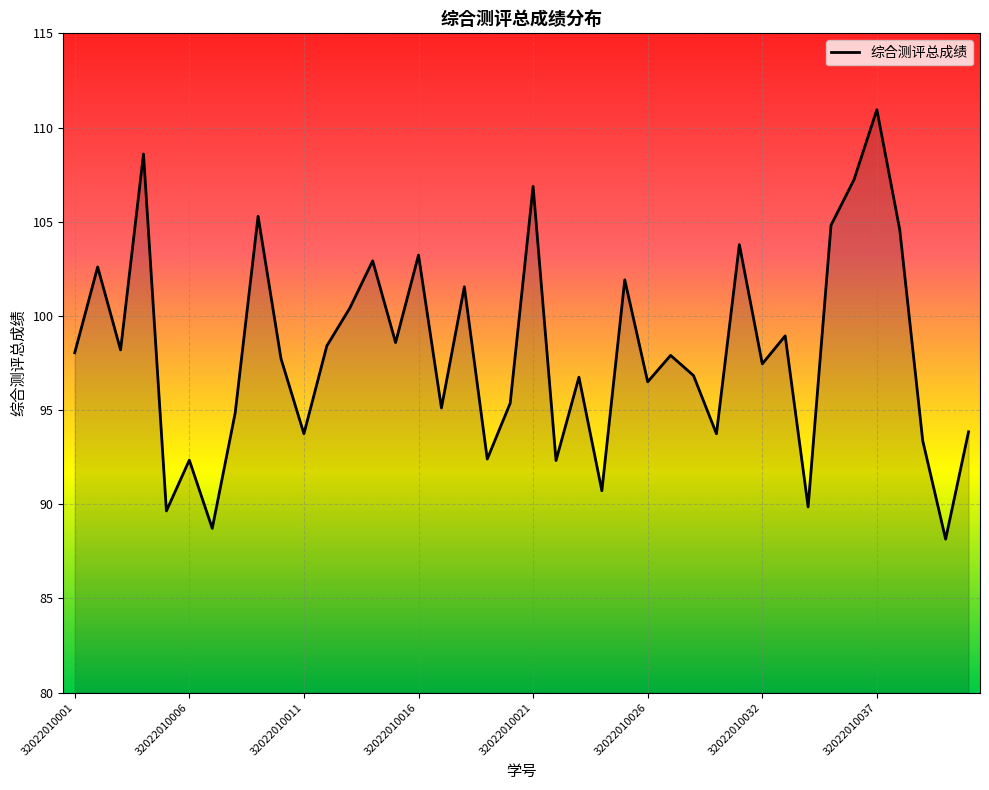

What is the minimum value shown in the chart?

88.1